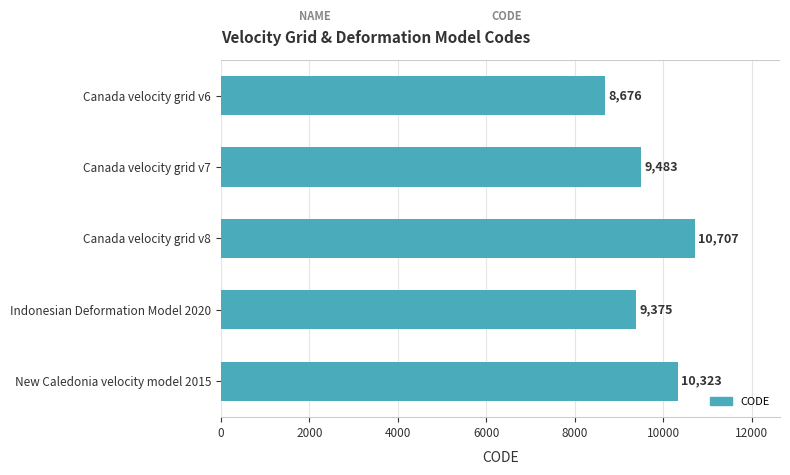

The value at Canada velocity grid v8 is 5311. True or false?

False